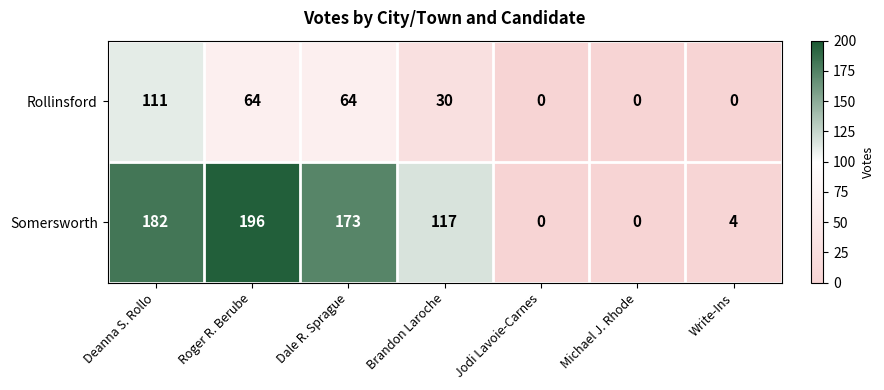

Which series has the largest range (max minus min)?

Somersworth